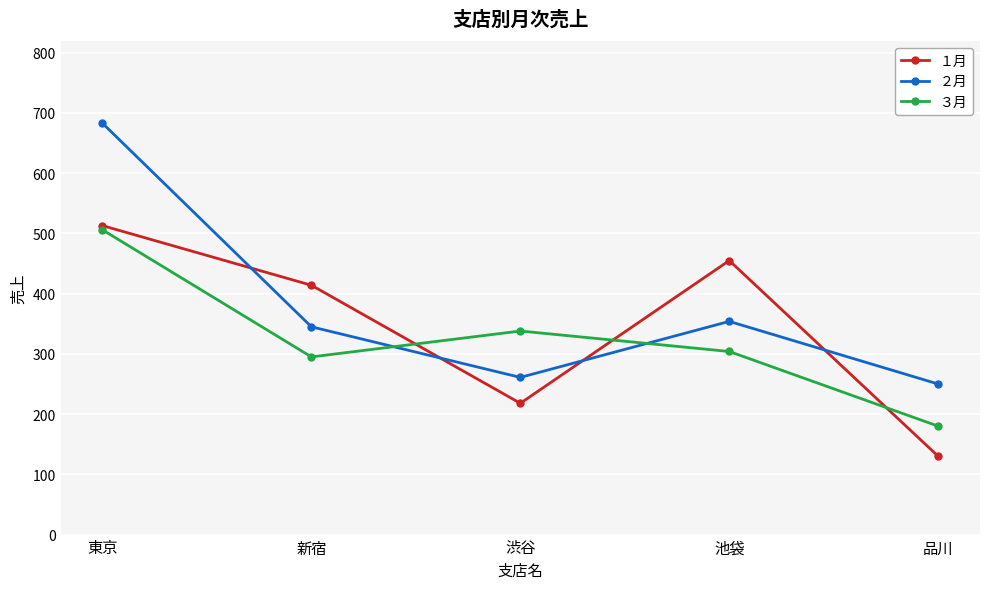

At which category is the sum across all series the highest?

東京